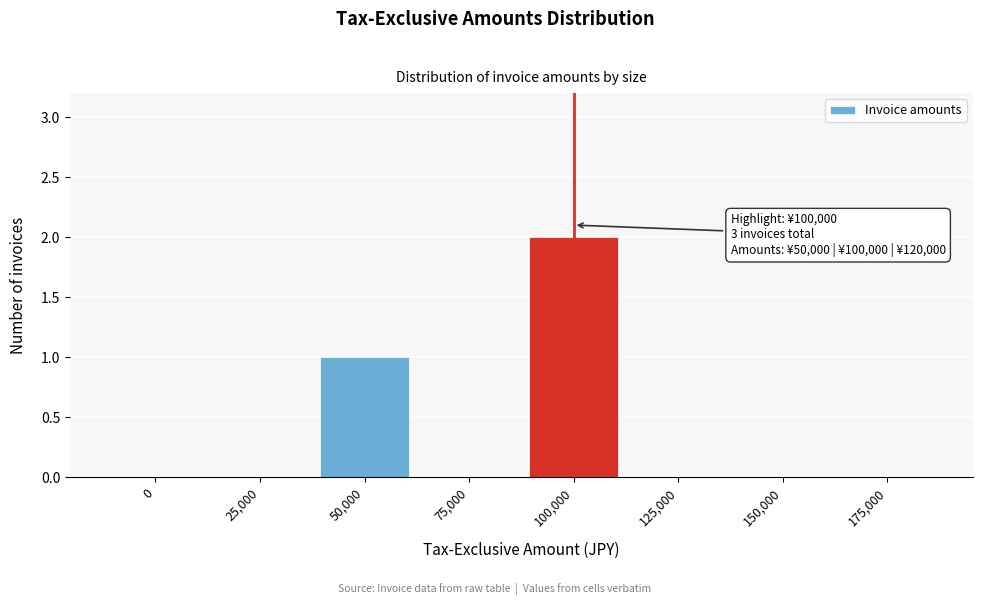

Reading left to right, what are all the values shown in this chart?

0=0	25,000=0	50,000=1	75,000=0	100,000=2	125,000=0	150,000=0	175,000=0